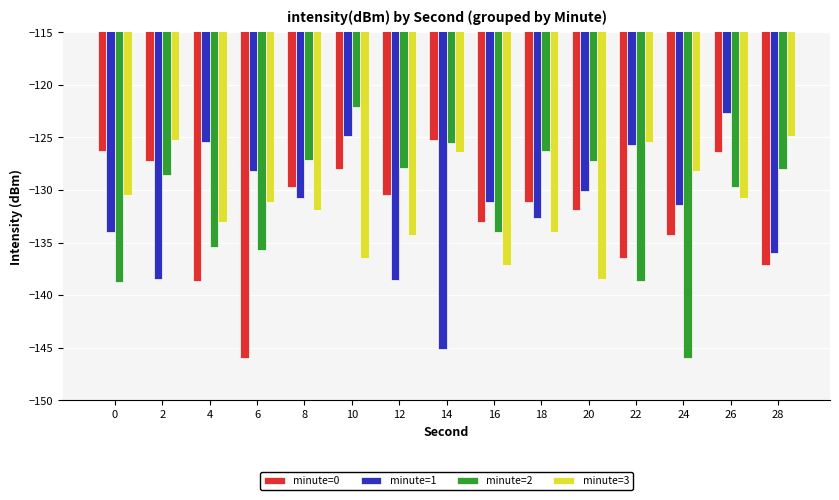

How many bars are there in total?

60